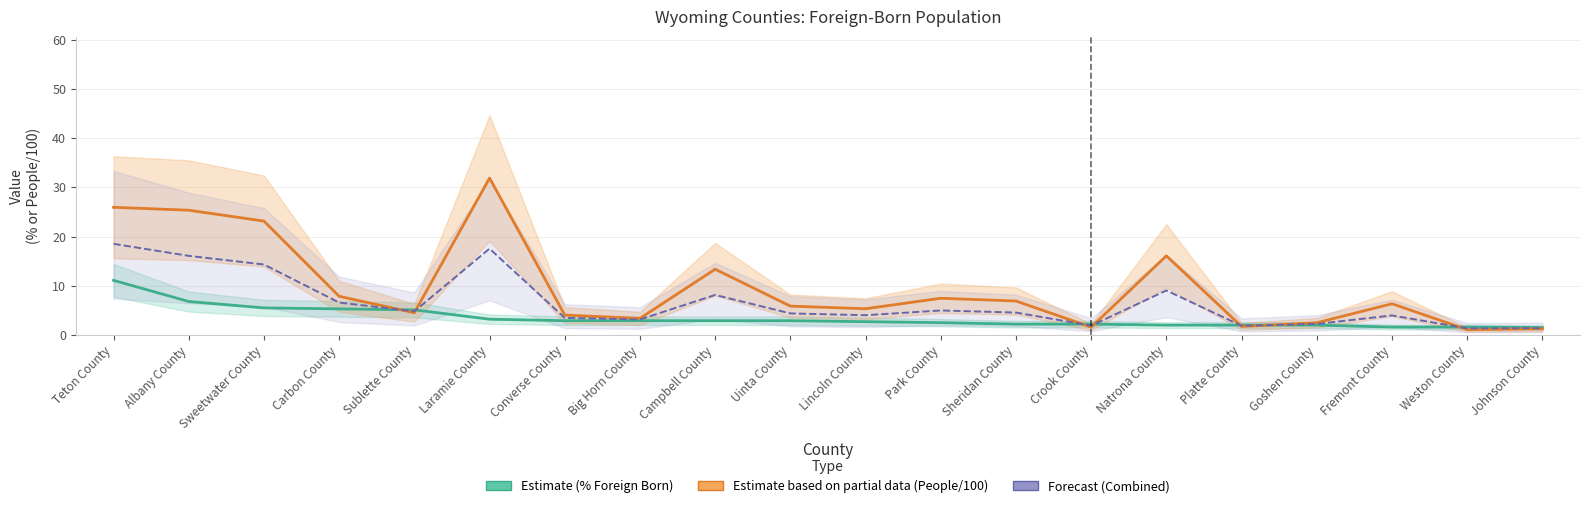

The value of Combined (Forecast) at Goshen County is 2.2. True or false?

True